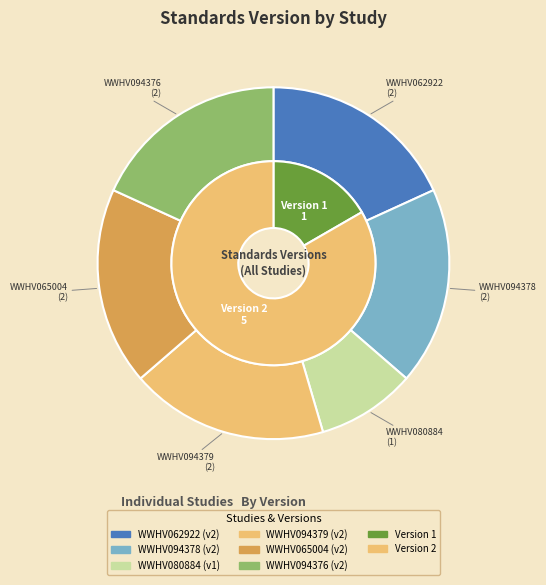

Count the number of slices in the pie.

6